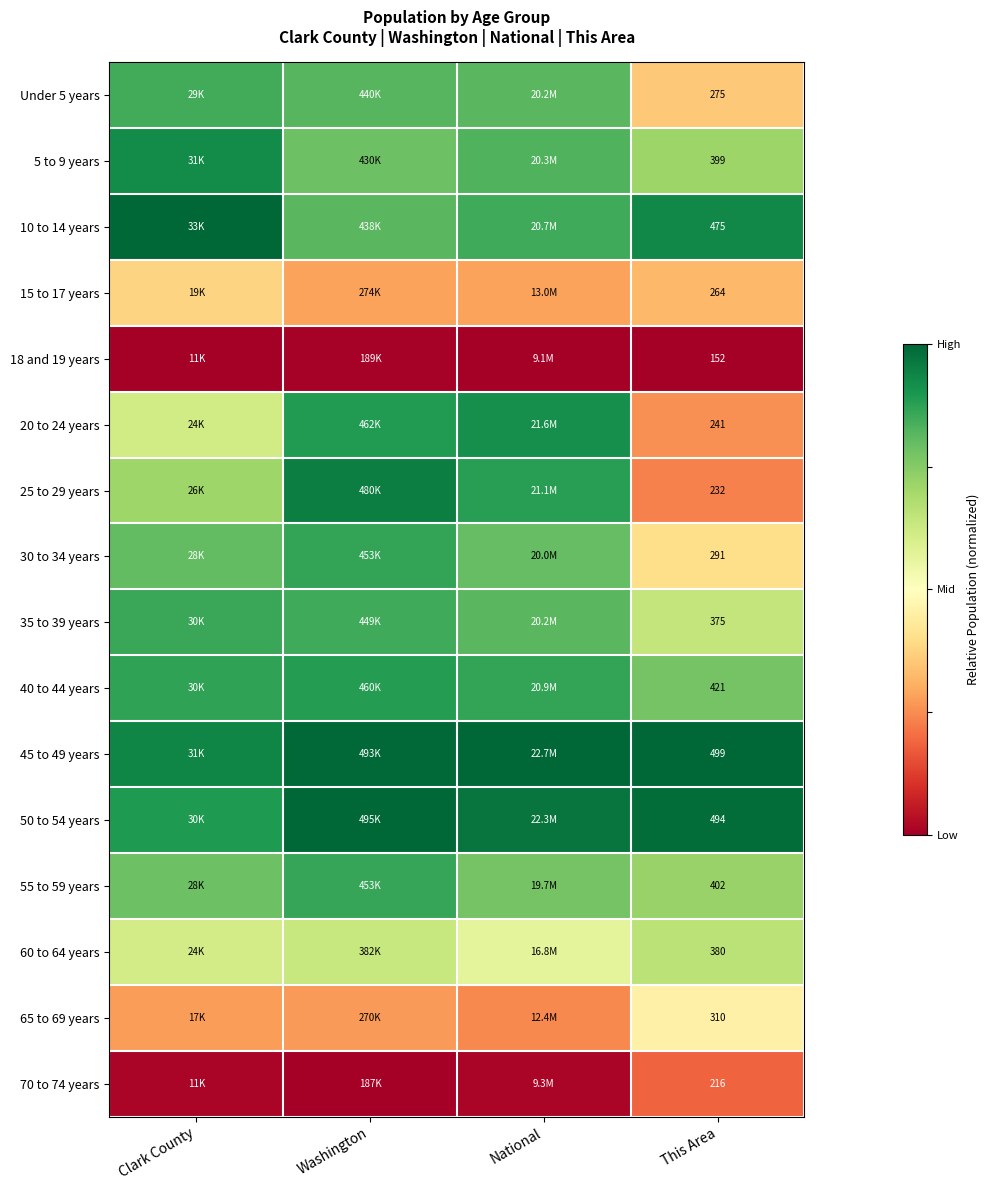

The 35 to 39 years series shows 0.4 at This Area. True or false?

False